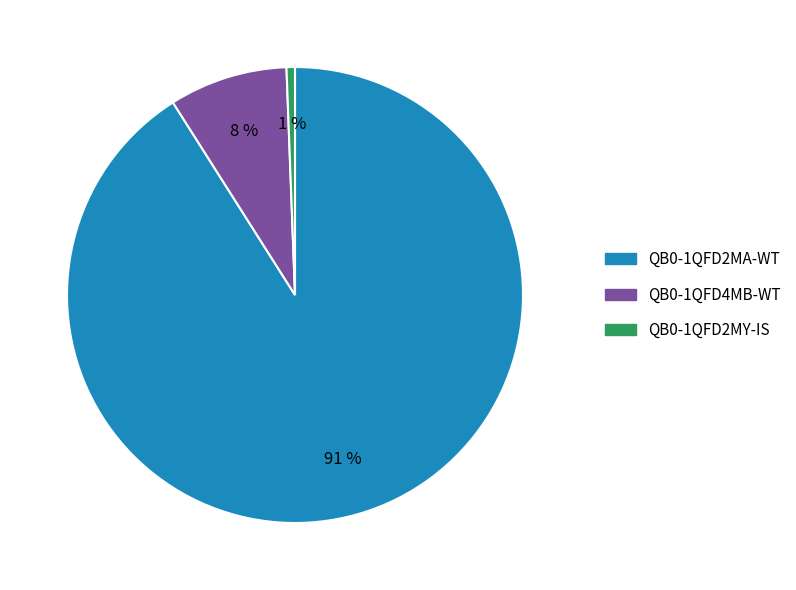

To the nearest percent, what is the difference between the largest and smallest slice percentages?

90%